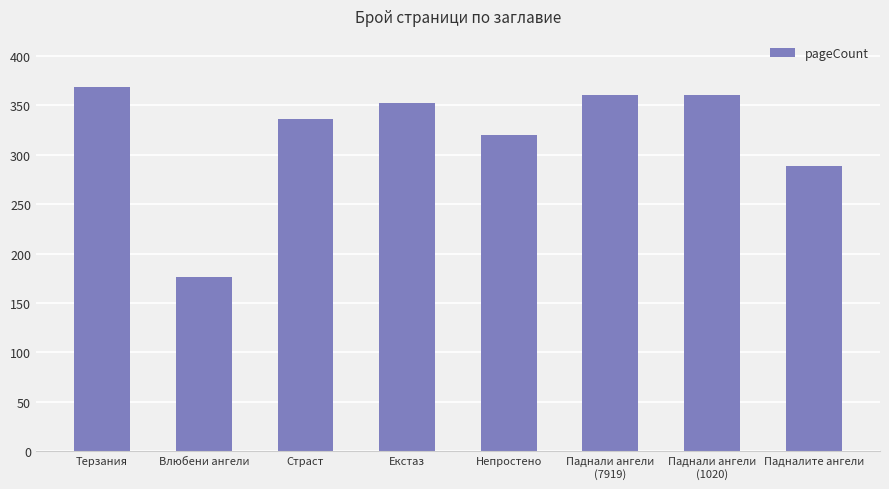

What is the approximate value at Екстаз, to the nearest 5?

350